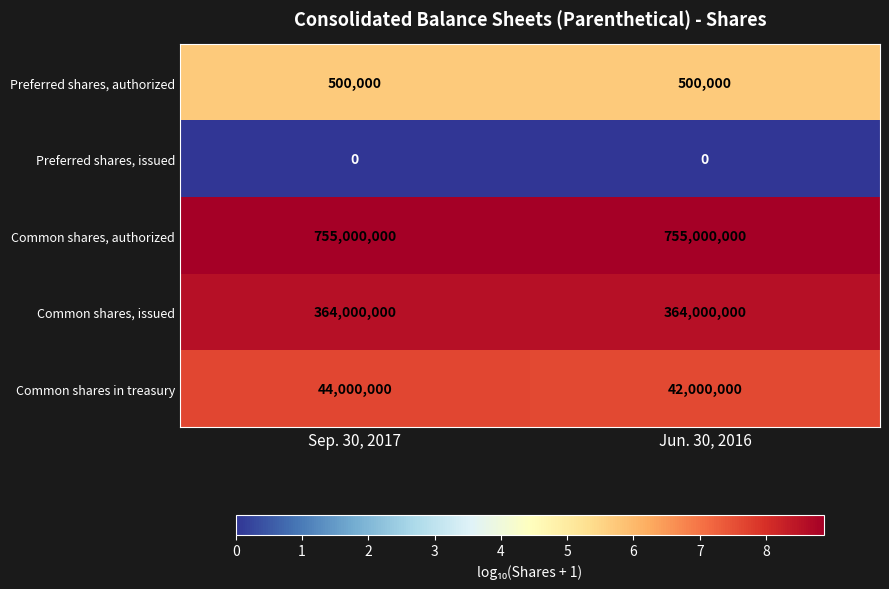

Between Sep. 30, 2017 and Jun. 30, 2016, which series saw the biggest shift?

Common shares in treasury